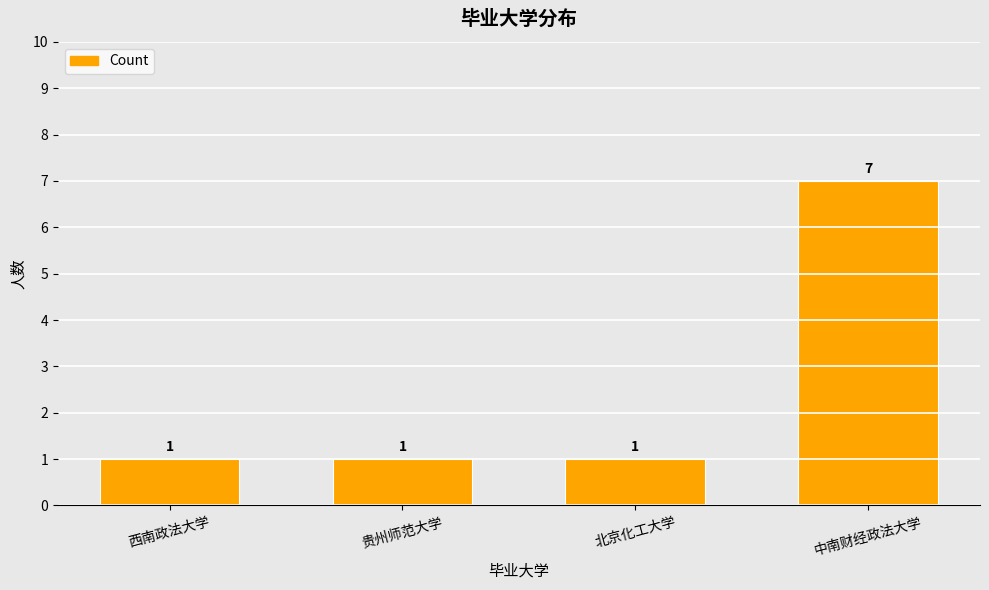

What is the label of the 3rd bar from the left?

北京化工大学